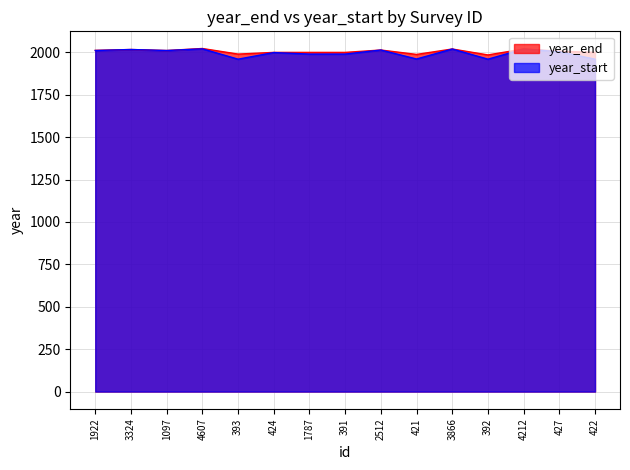

Rank the series by their maximum value, from lowest to highest.

year_start, year_end